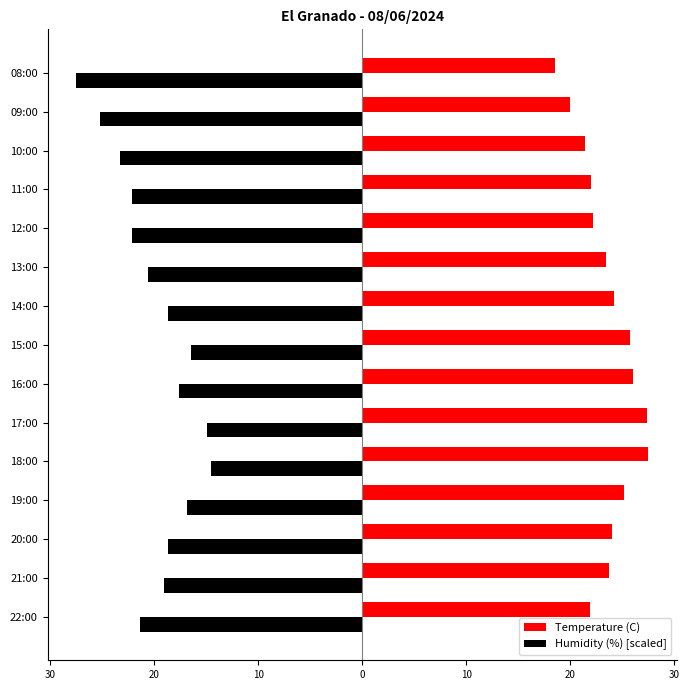

What are all the series names shown in the legend?

Temperature (C), Humidity (%) [scaled]